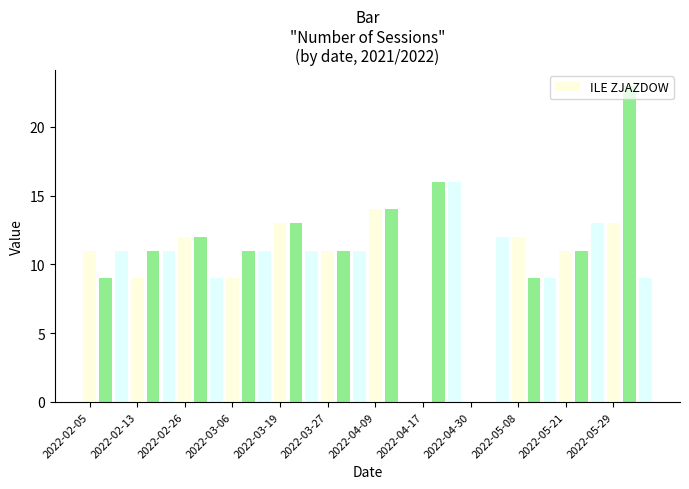

What is the sum of all values?

378